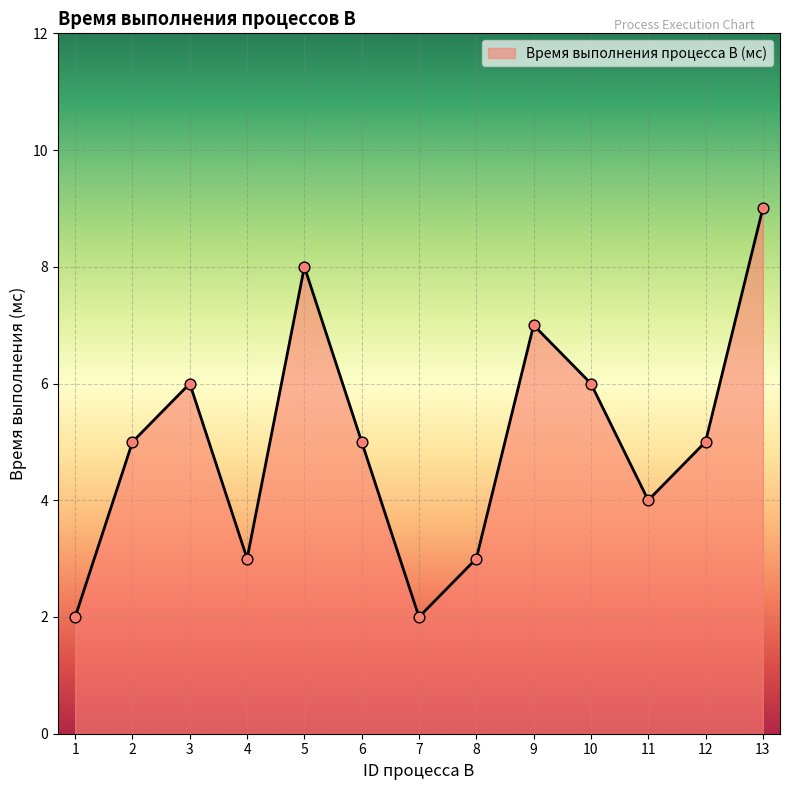

What is the change in value from 9 to 12?

-2